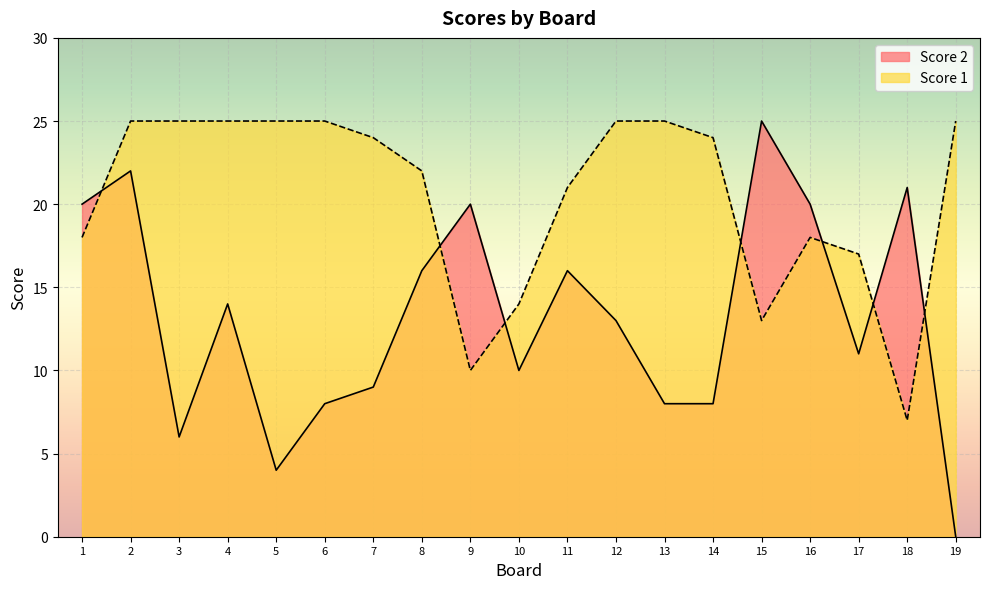

Reading right to left, extract all data points from this chart.

Score 2: 0	21	11	20	25	8	8	13	16	10	20	16	9	8	4	14	6	22	20
Score 1: 25	7	17	18	13	24	25	25	21	14	10	22	24	25	25	25	25	25	18